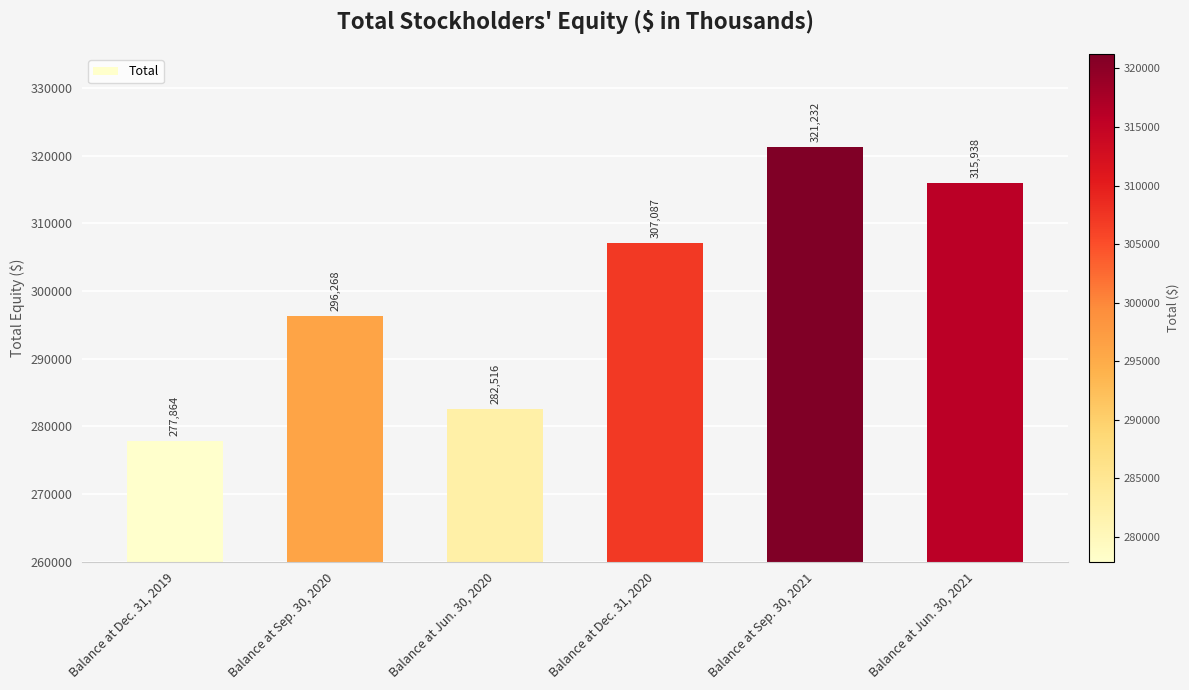

How many data points does each series have?

6